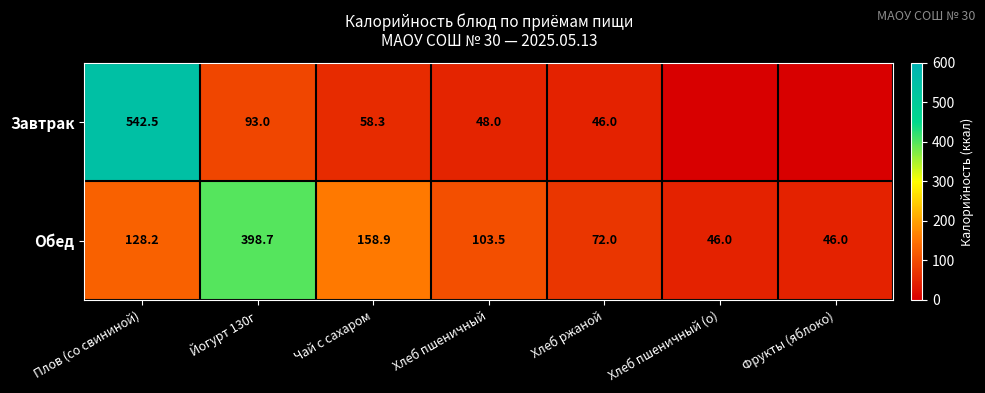

What is the sum of the Обед values at Чай с сахаром and Йогурт 130г?

557.6